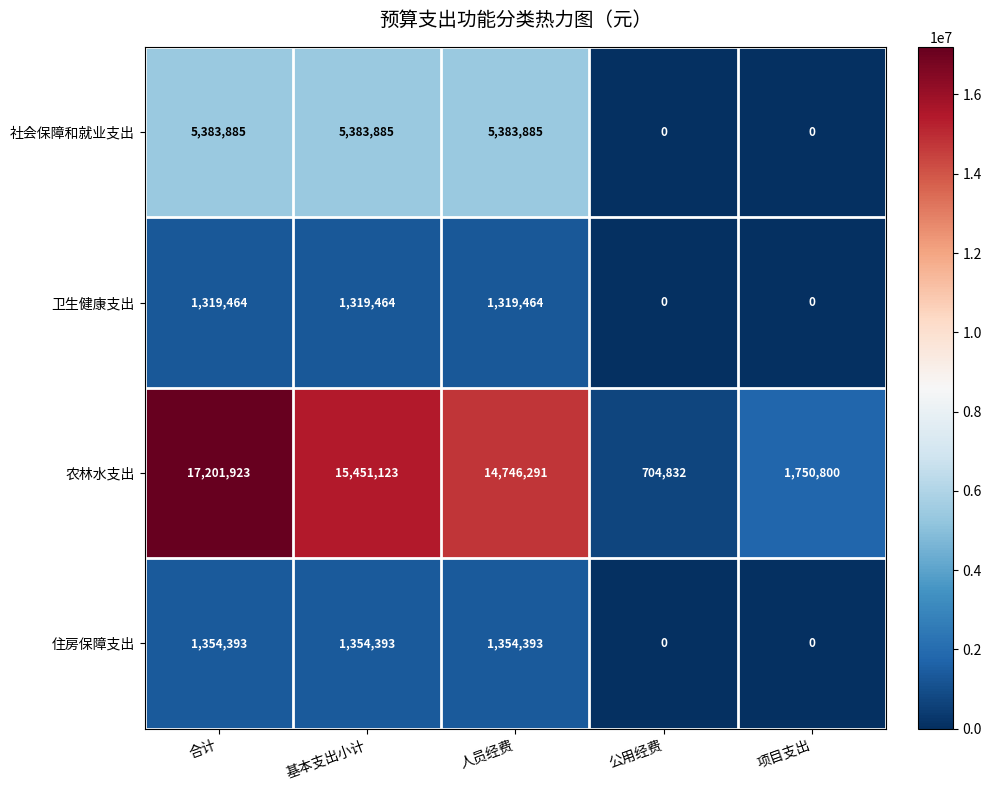

What is the average value of the 农林水支出 series?

9970994